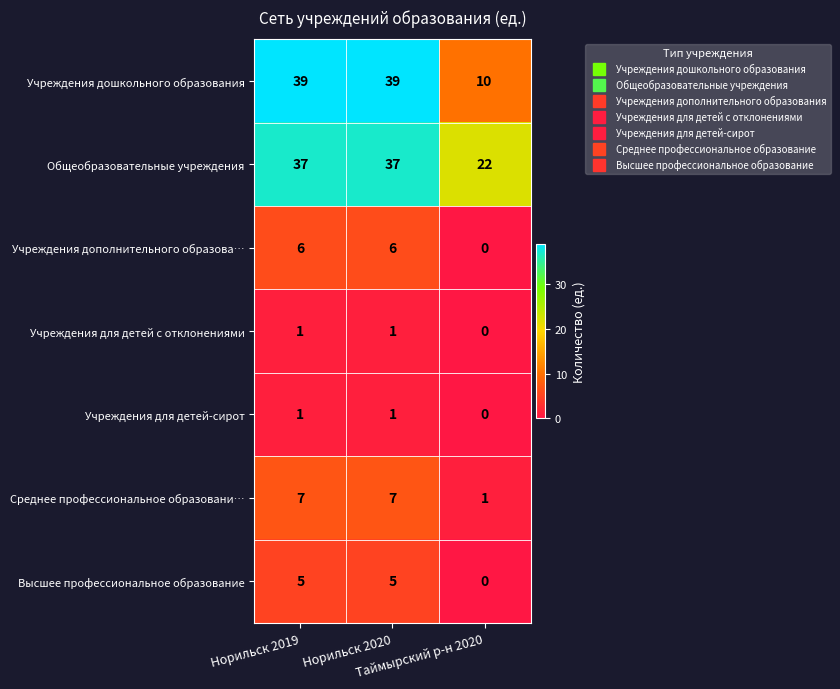

What is the difference between the maximum and minimum values in the Высшее профессиональное образование series?

5